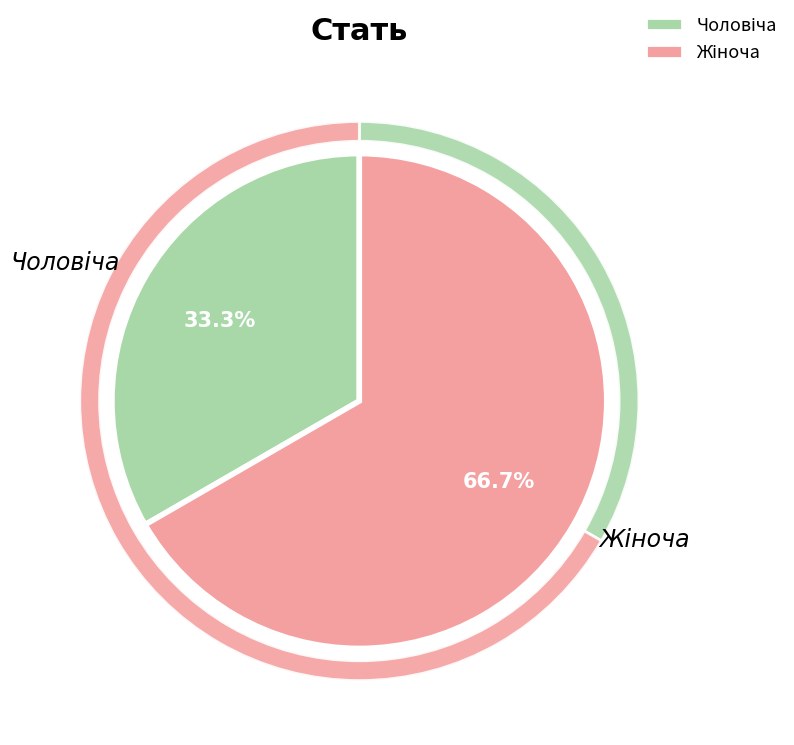

Which category has the biggest portion of the pie?

Жіноча